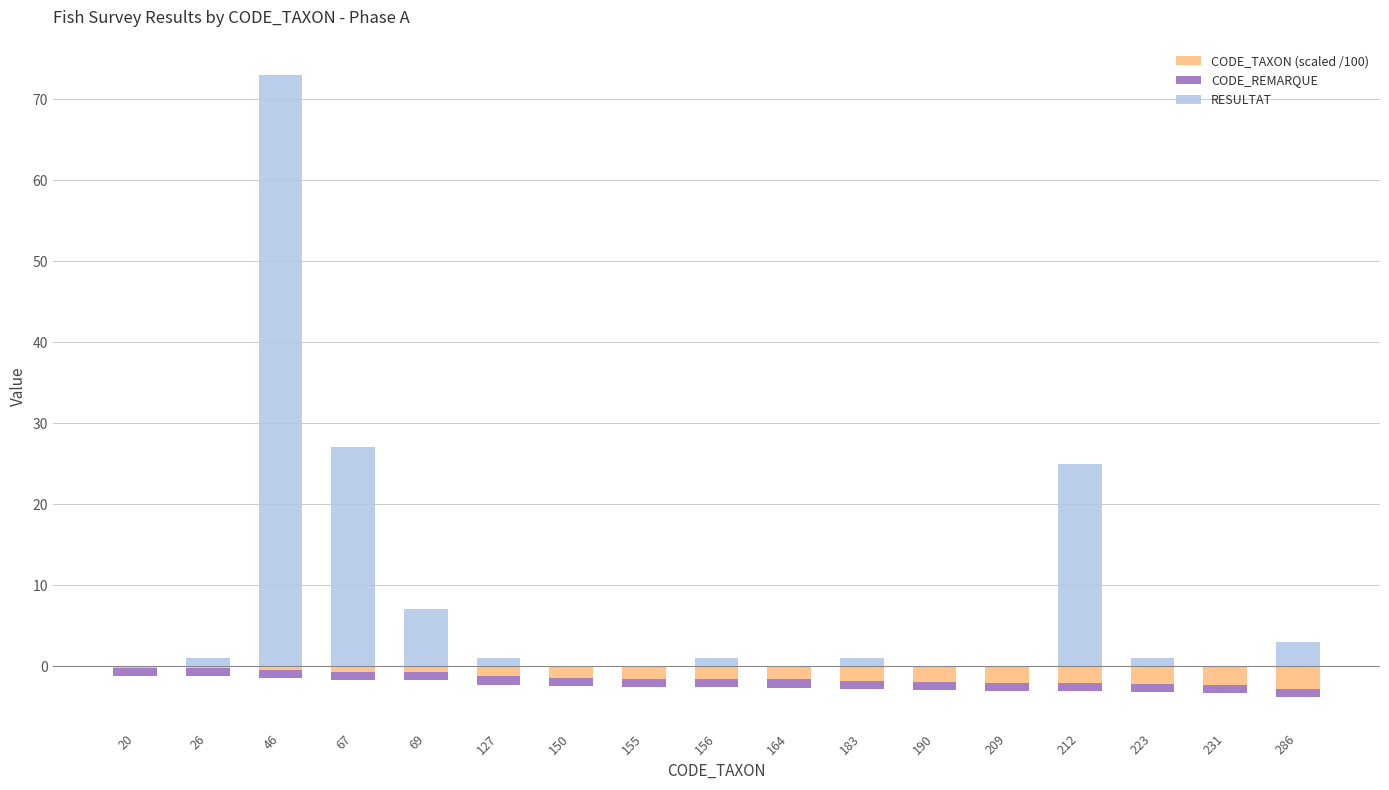

At which label is CODE_TAXON (scaled /100) closest to -1?

127